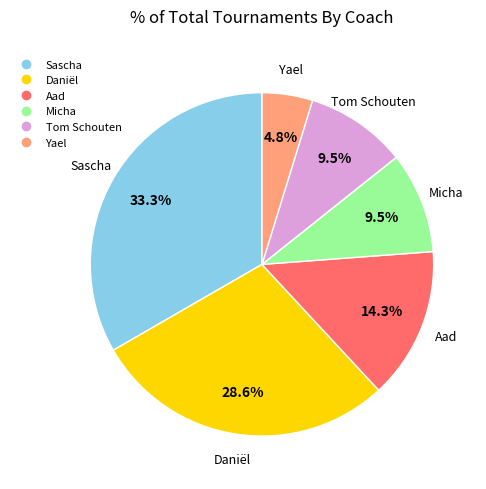

Count the number of slices in the pie.

6